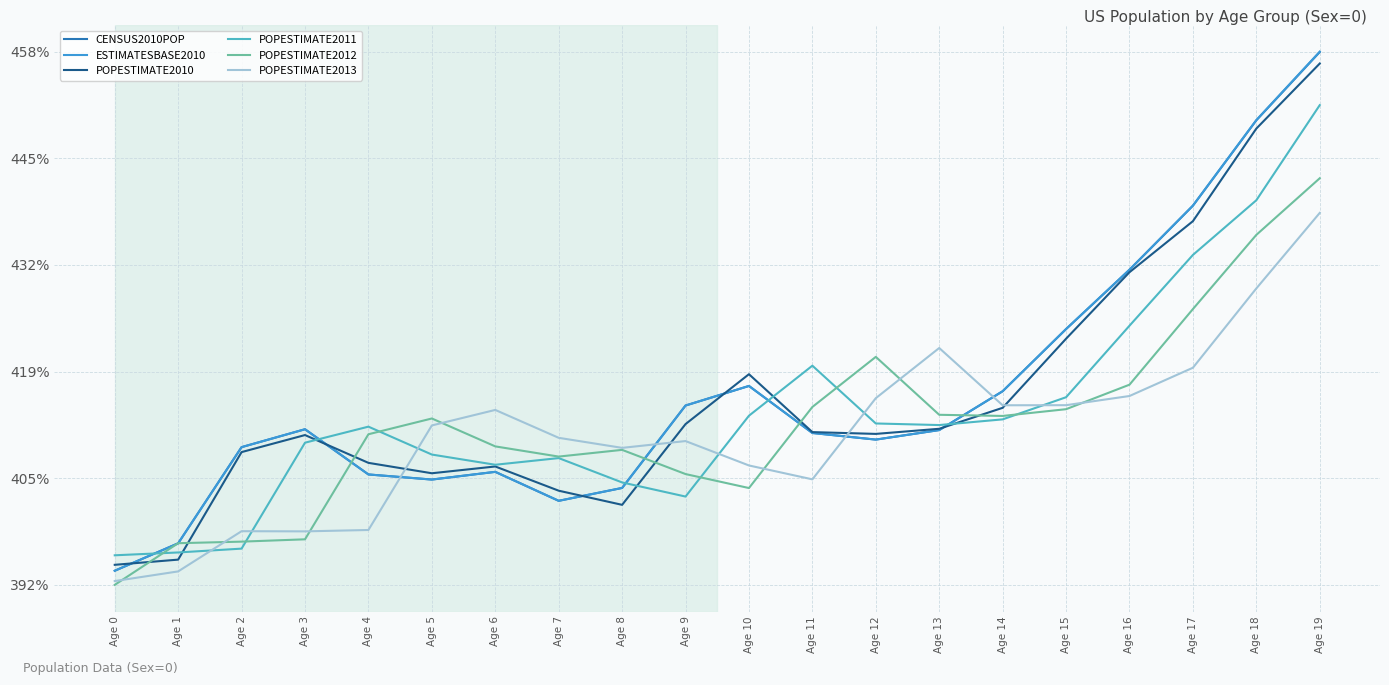

Does the chart display data point markers on the line(s)?

No